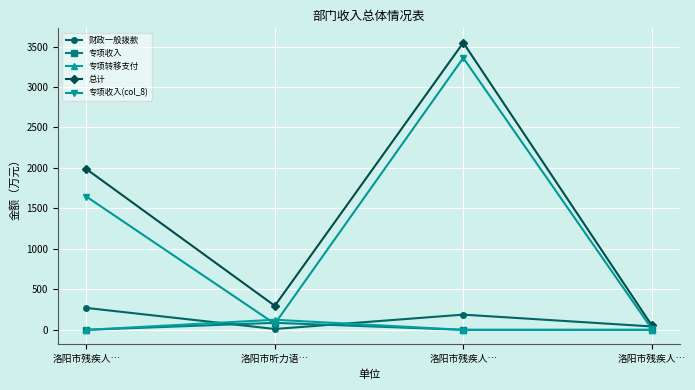

How many lines are shown in the chart?

5